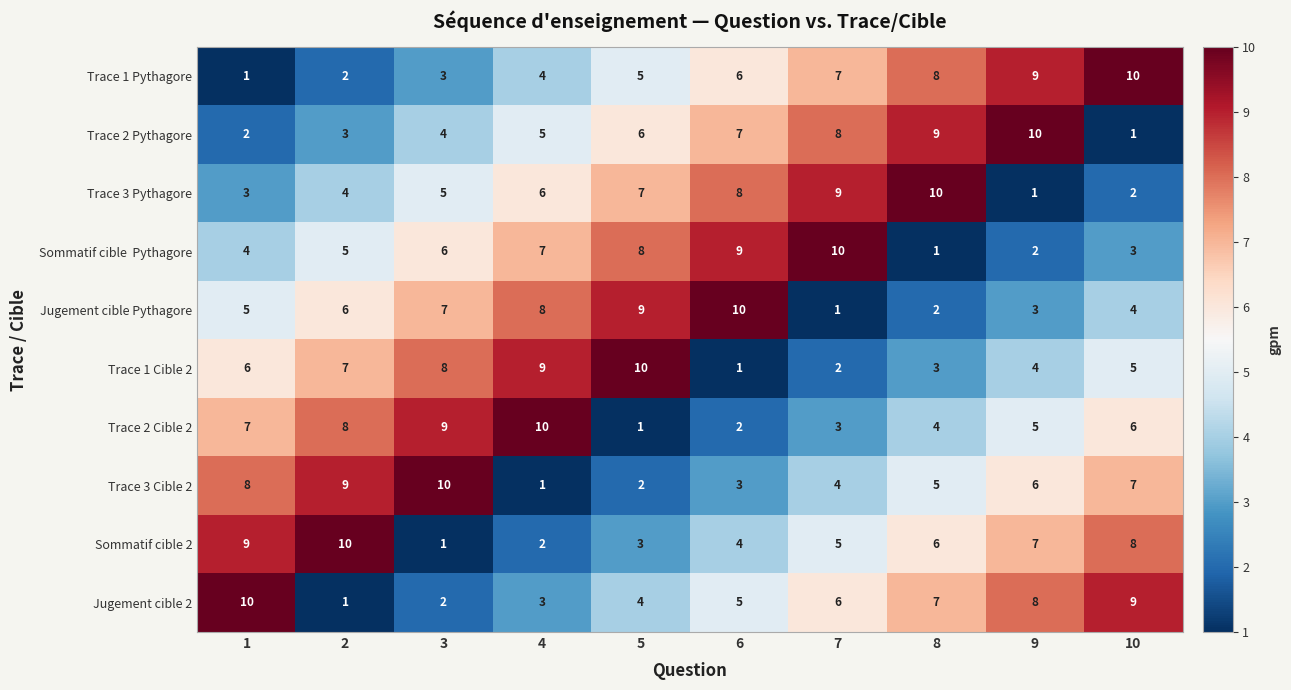

What is the spread (max minus min) of values at 7?

9